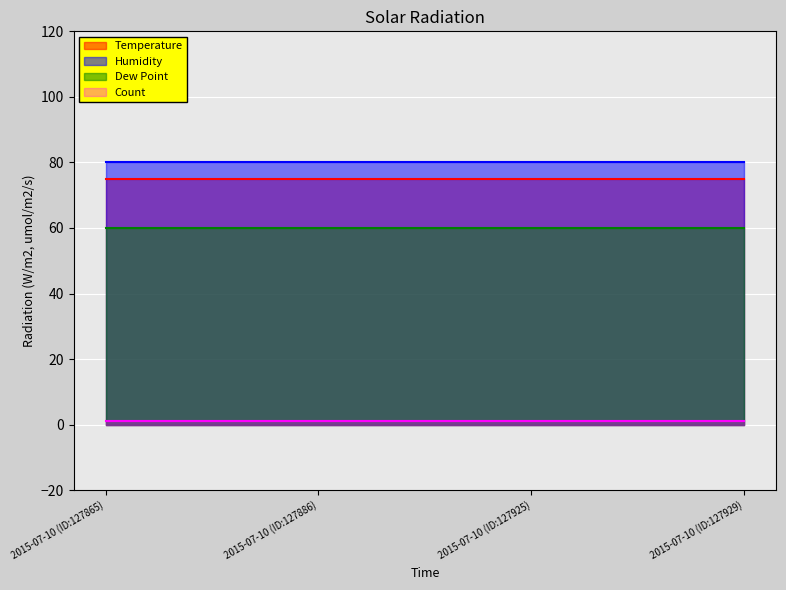

What is the spread (max minus min) of values at 2015-07-10 (ID:127925)?

79